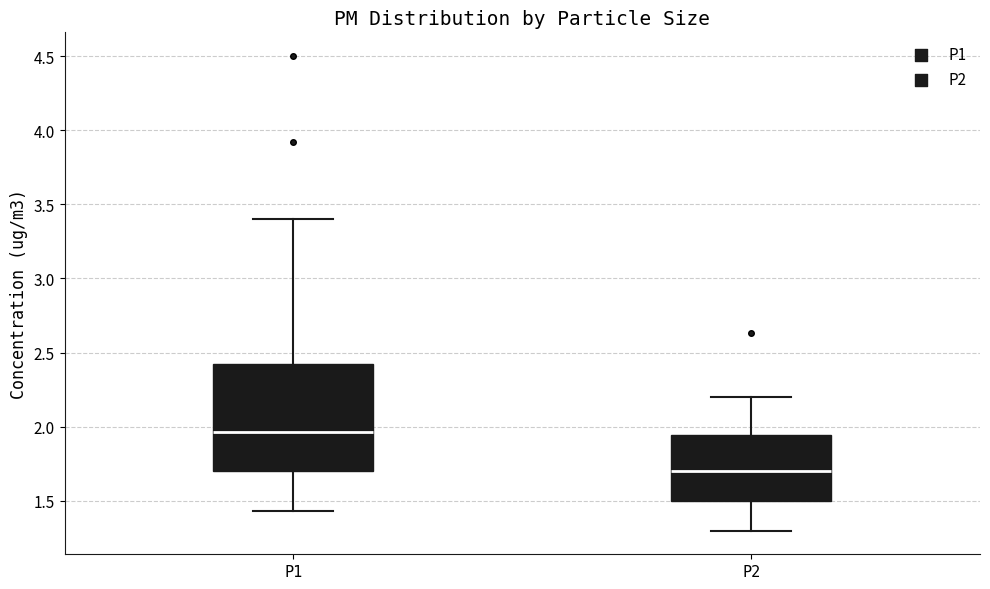

Where does the upper whisker of the box for P1 end on the y-axis? The values are not printed on the chart, so give them approximately, as read against the axis.

3.40